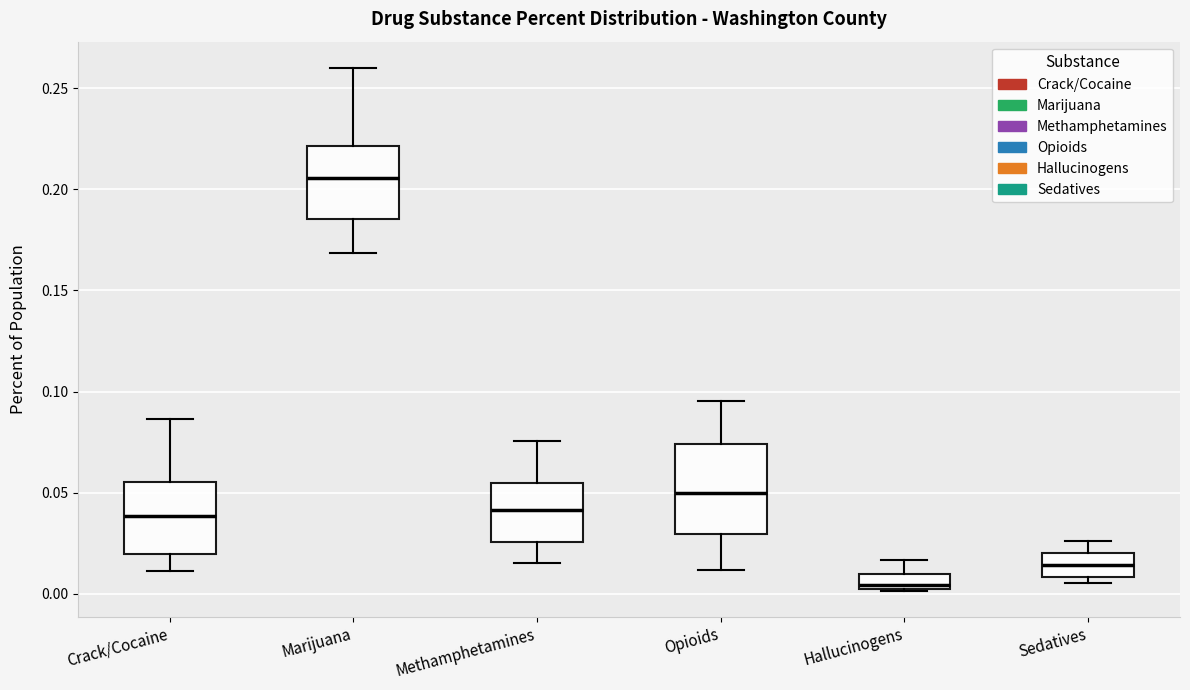

Comparing the boxes themselves (not the whiskers), which one is the tallest?

Opioids